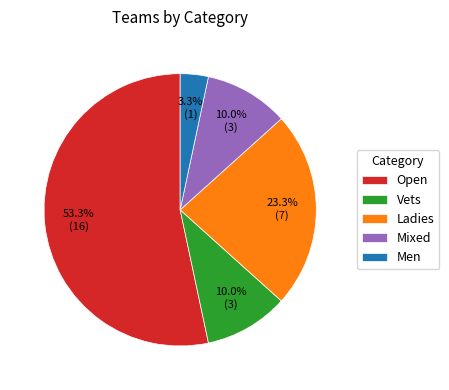

The Mixed slice represents 1% of the pie. True or false?

False